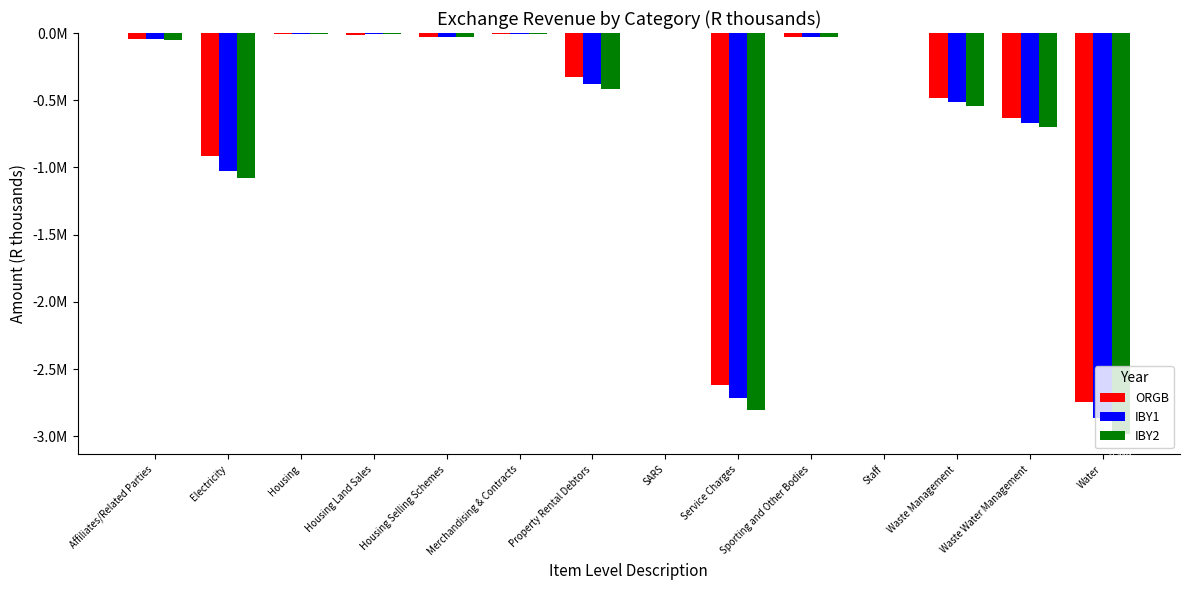

What is the difference between the maximum and minimum values in the ORGB series?

2745075.1